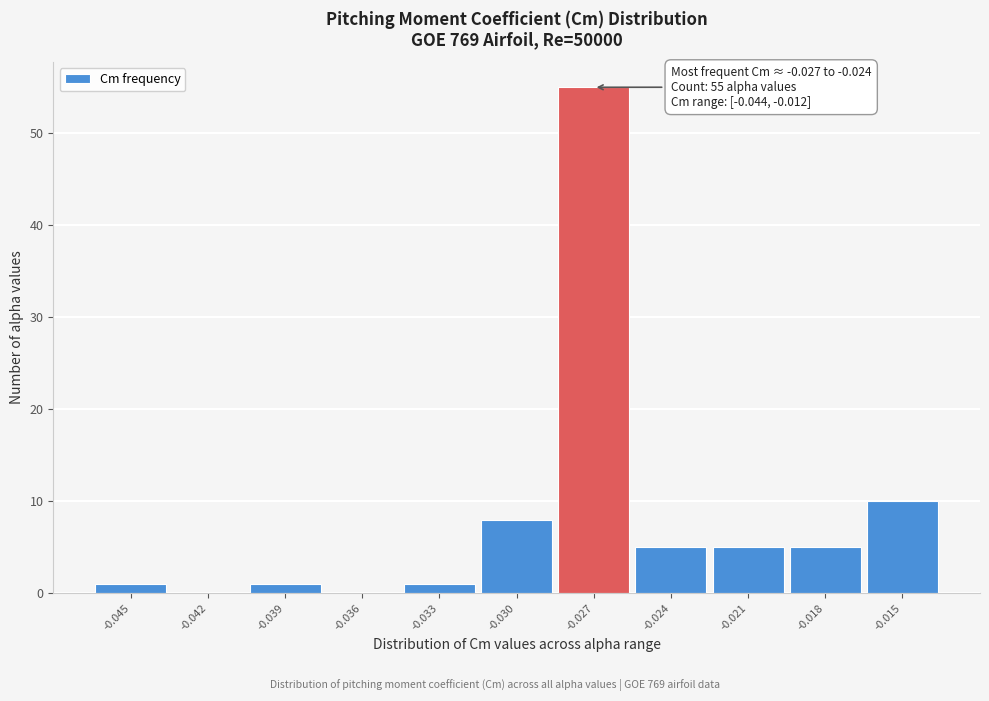

Reading right to left, extract all data points from this chart.

-0.015=10	-0.018=5	-0.021=5	-0.024=5	-0.027=55	-0.030=8	-0.033=1	-0.036=0	-0.039=1	-0.042=0	-0.045=1